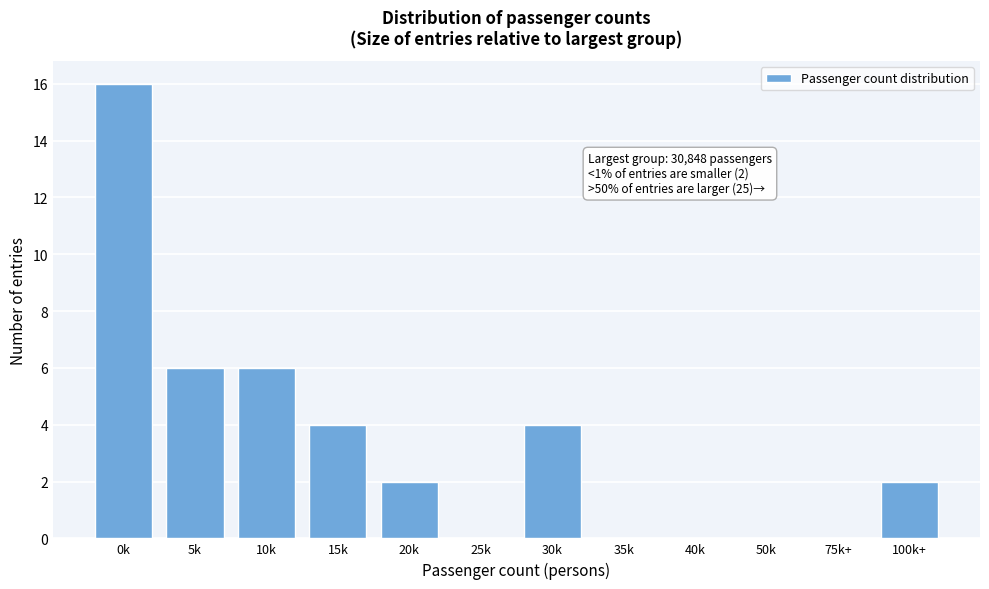

Reading left to right, what are all the values shown in this chart?

0k=16	5k=6	10k=6	15k=4	20k=2	25k=0	30k=4	35k=0	40k=0	50k=0	75k+=0	100k+=2